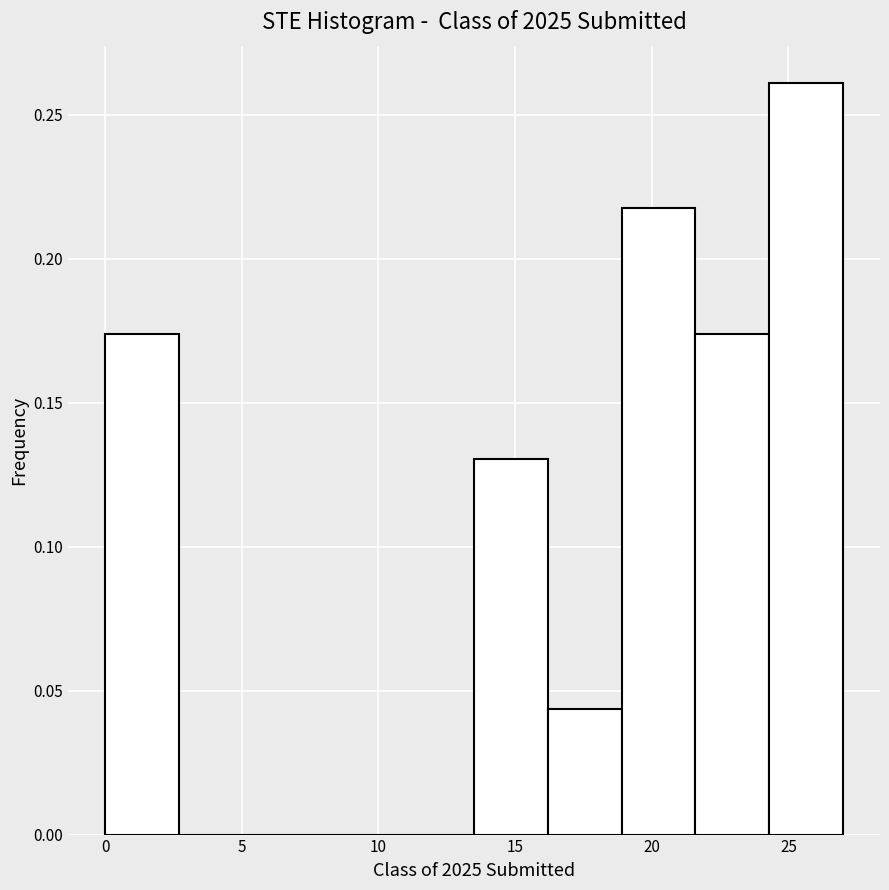

Reading left to right, list every bar in this chart as the range it spans on the x-axis followed by its height. Neither the bar edges nor the heights are printed on the chart, so give them approximately, as read against the axes.

0.0 to 2.7: 0.175
2.7 to 5.4: 0
5.4 to 8.1: 0
8.1 to 10.8: 0
10.8 to 13.5: 0
13.5 to 16.2: 0.130
16.2 to 18.9: 0.045
18.9 to 21.6: 0.215
21.6 to 24.3: 0.175
24.3 to 27.0: 0.260